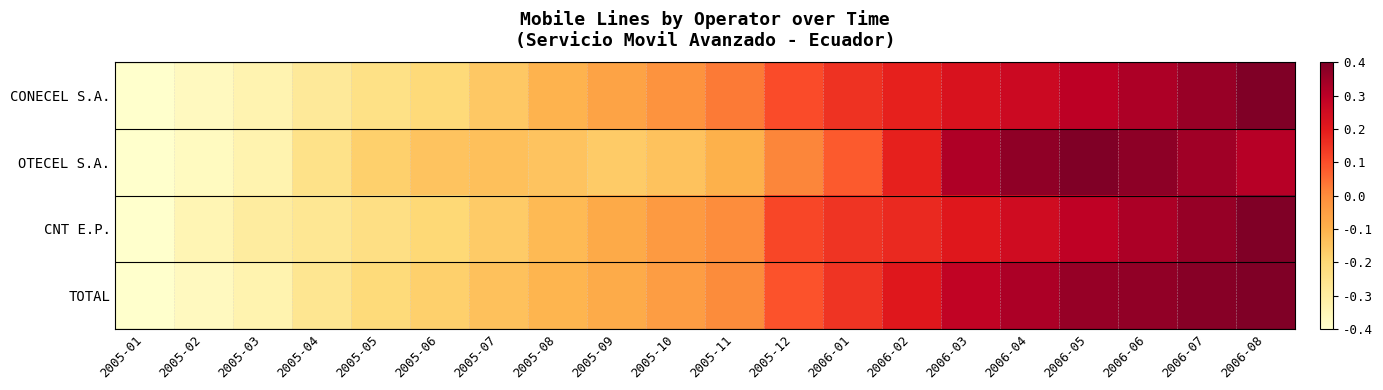

What is the total value across all series at 2006-03?

1.0